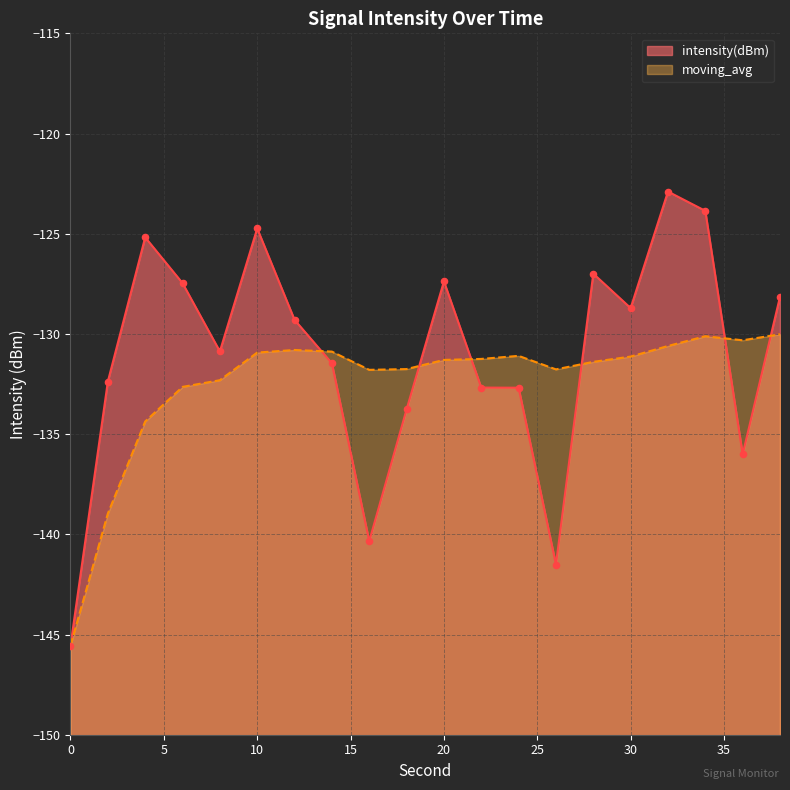

Which series contains the lowest Y value?

intensity(dBm)